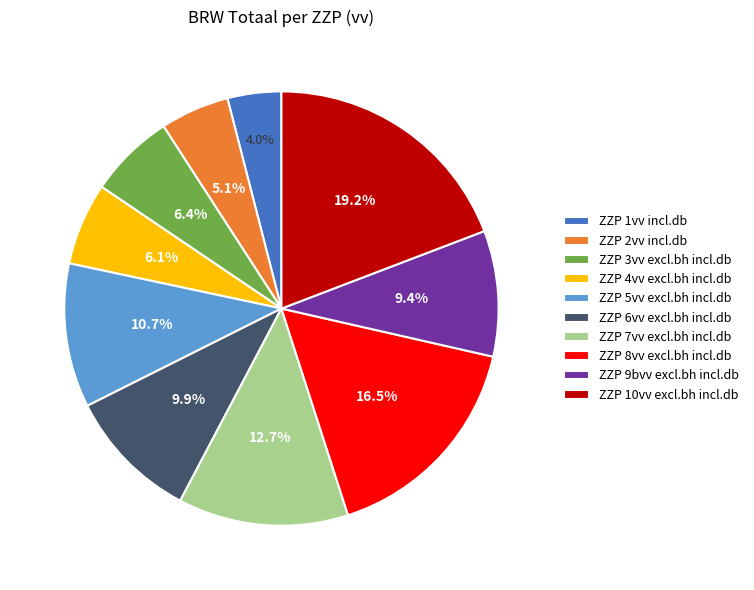

Which category has the smallest portion of the pie?

ZZP 1vv incl.db